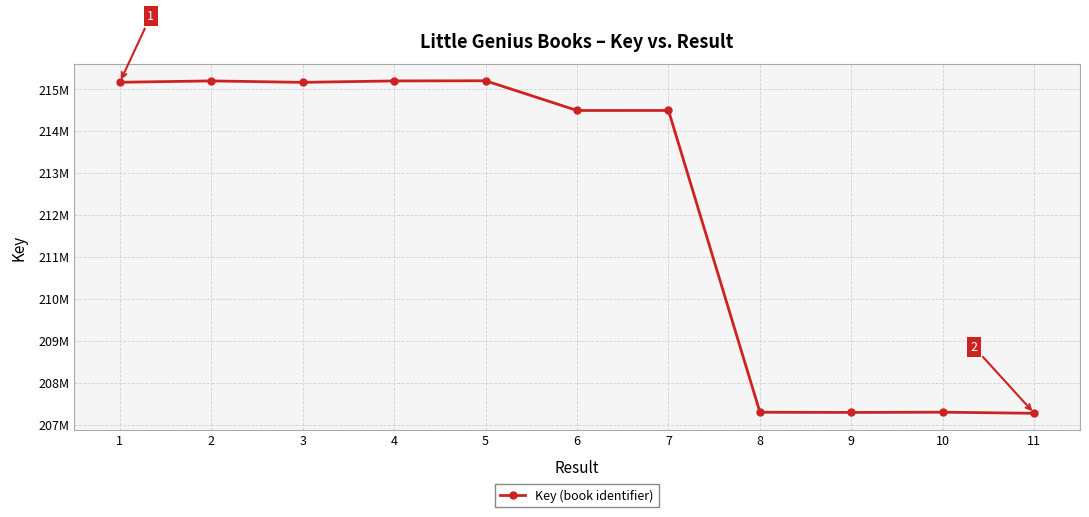

Reading left to right, what are all the values shown in this chart?

1=215156020	2=215188088	3=215154270	4=215187733	5=215191524	6=214484057	7=214484304	8=207295000	9=207290192	10=207296234	11=207269429